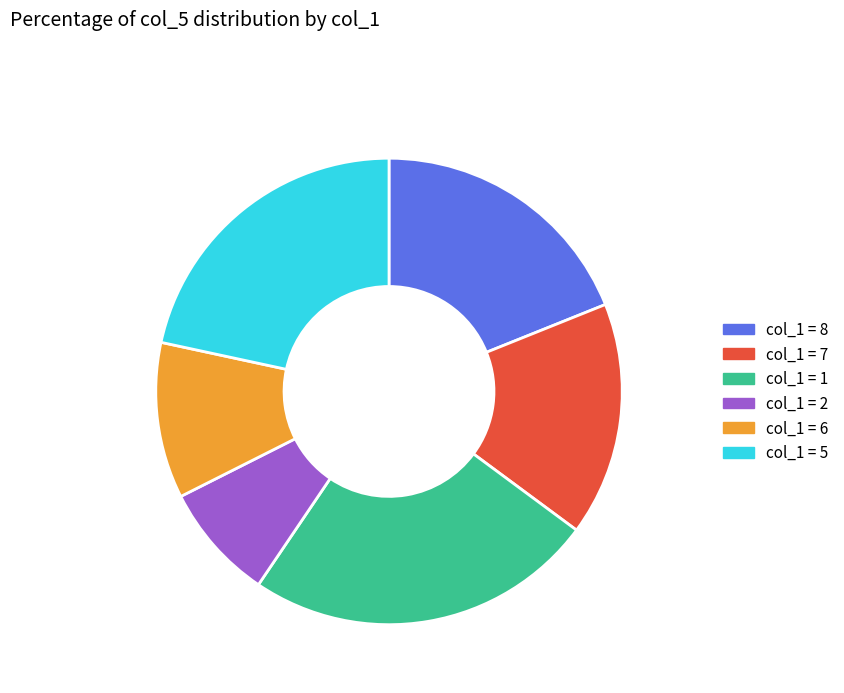

To the nearest percent, what is the difference between the largest and smallest slice percentages?

16%